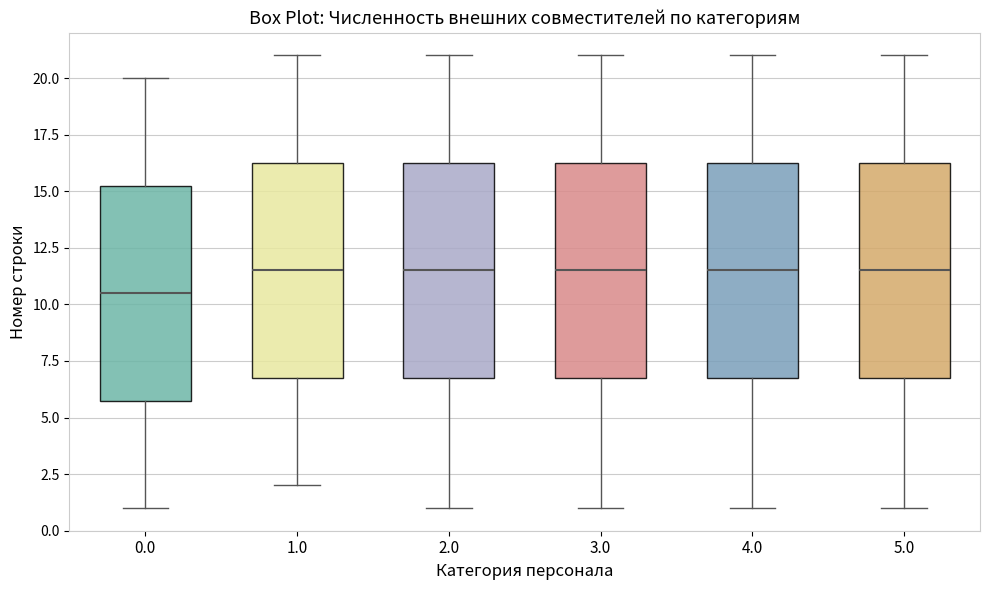

Reading left to right, read every box against the y-axis: the position of its median line, the range the box covers, and the ends of its whiskers. The values are not printed on the chart, so give them approximately, as read against the axis.

0.0: median 10.5, box 6.0 to 15.5, whiskers 1.0 to 20.0
1.0: median 11.5, box 7.0 to 16.5, whiskers 2.0 to 21.0
2.0: median 11.5, box 7.0 to 16.5, whiskers 1.0 to 21.0
3.0: median 11.5, box 7.0 to 16.5, whiskers 1.0 to 21.0
4.0: median 11.5, box 7.0 to 16.5, whiskers 1.0 to 21.0
5.0: median 11.5, box 7.0 to 16.5, whiskers 1.0 to 21.0